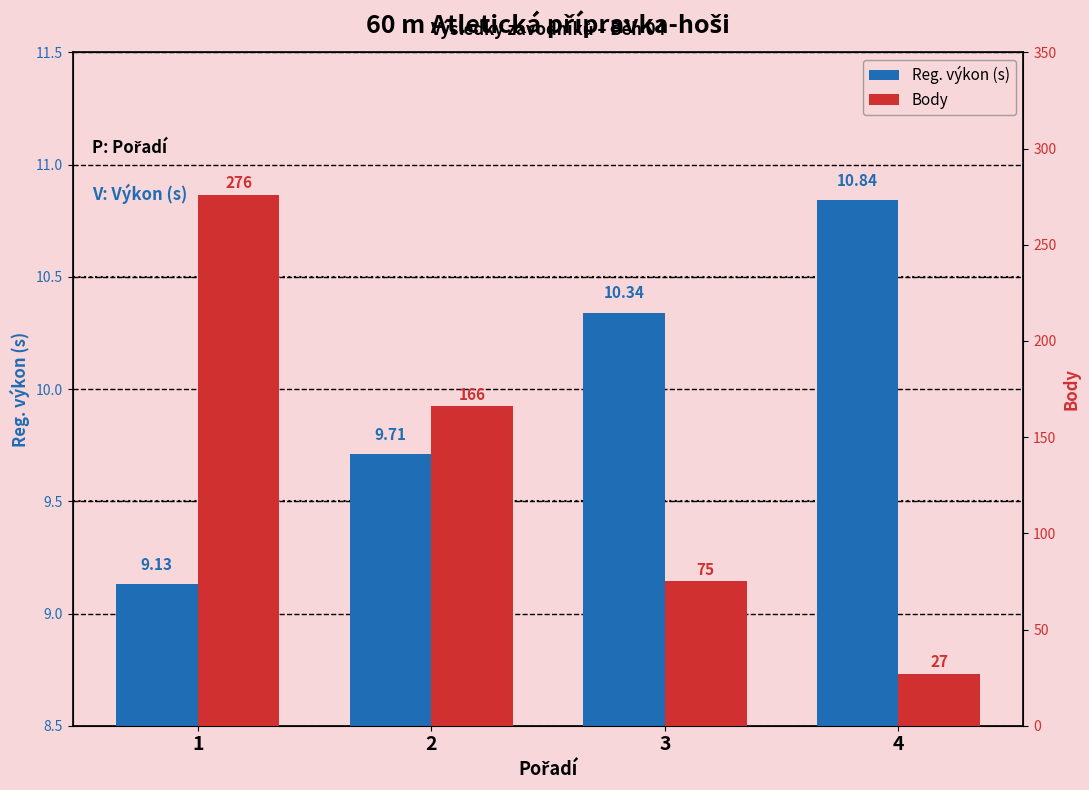

Reading left to right, extract all data points from this chart.

Reg. výkon (s): 9.1	9.7	10.3	10.8
Body: 276.0	166.0	75.0	27.0